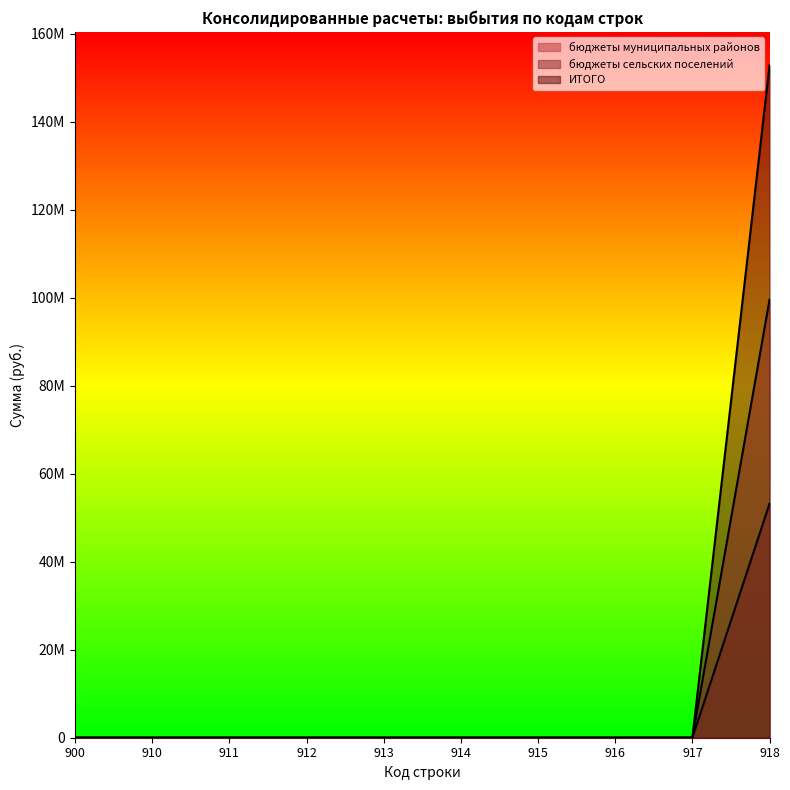

Which series changed the most between 911 and 915?

бюджеты муниципальных районов